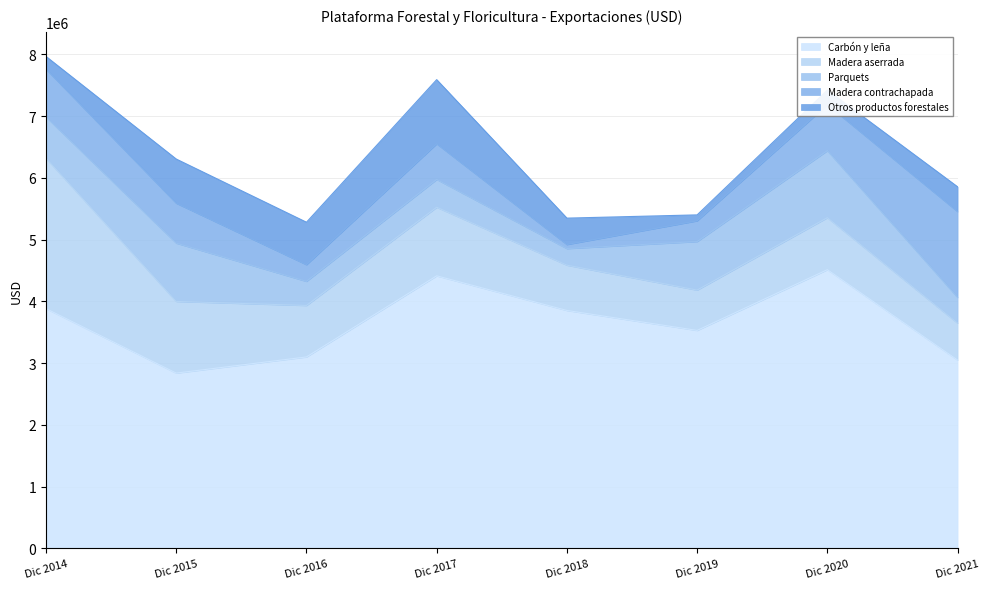

The value of Otros productos forestales at Dic 2016 is 1125761.1. True or false?

False